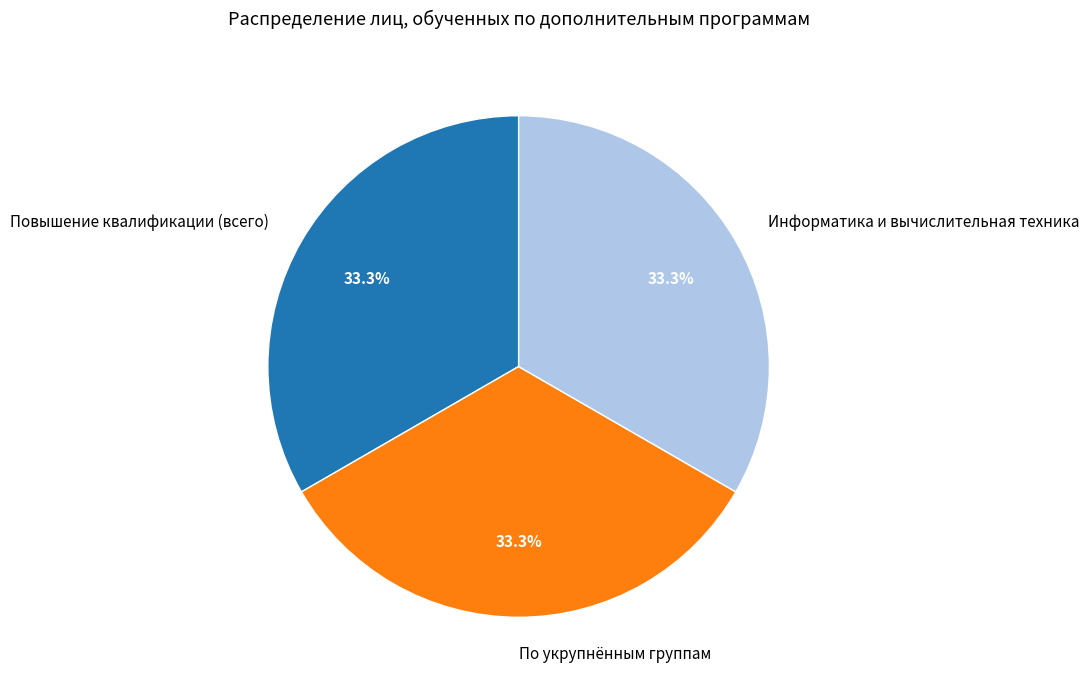

What percentage is NOT represented by Информатика и вычислительная техника?

66.7%